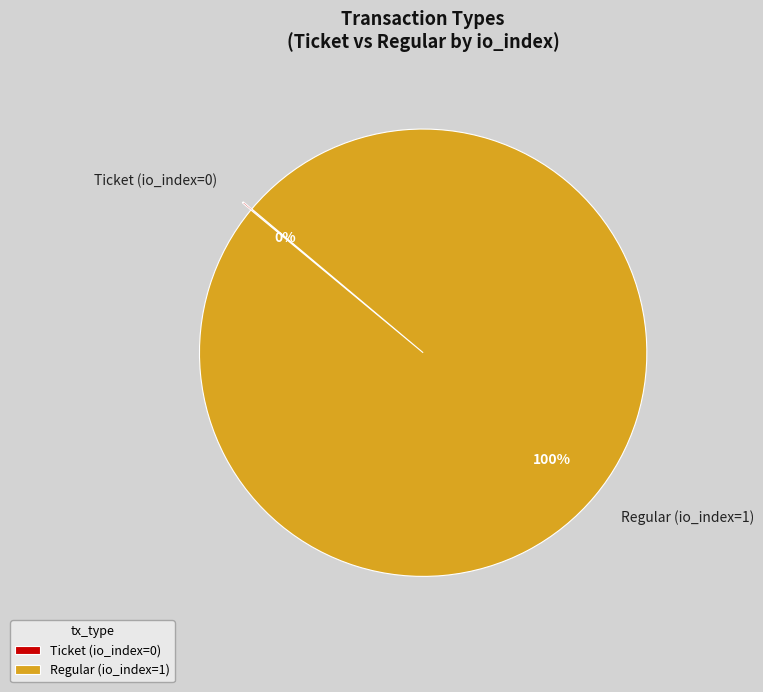

True or false: Regular (io_index=1) accounts for 100% of the total.

True